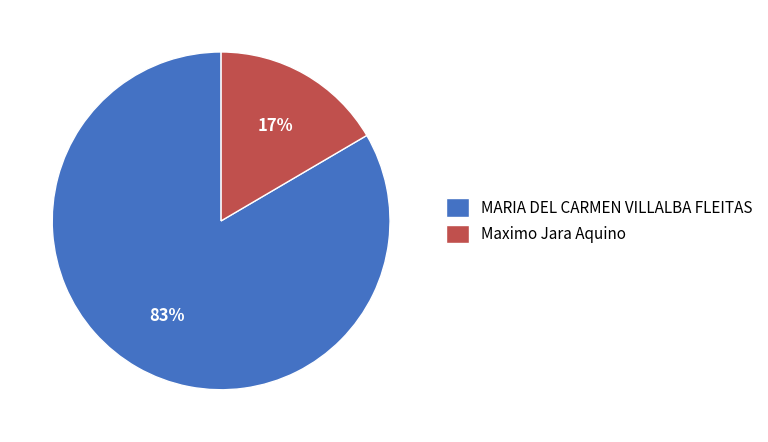

Do Maximo Jara Aquino and MARIA DEL CARMEN VILLALBA FLEITAS together represent more than half of the pie?

Yes